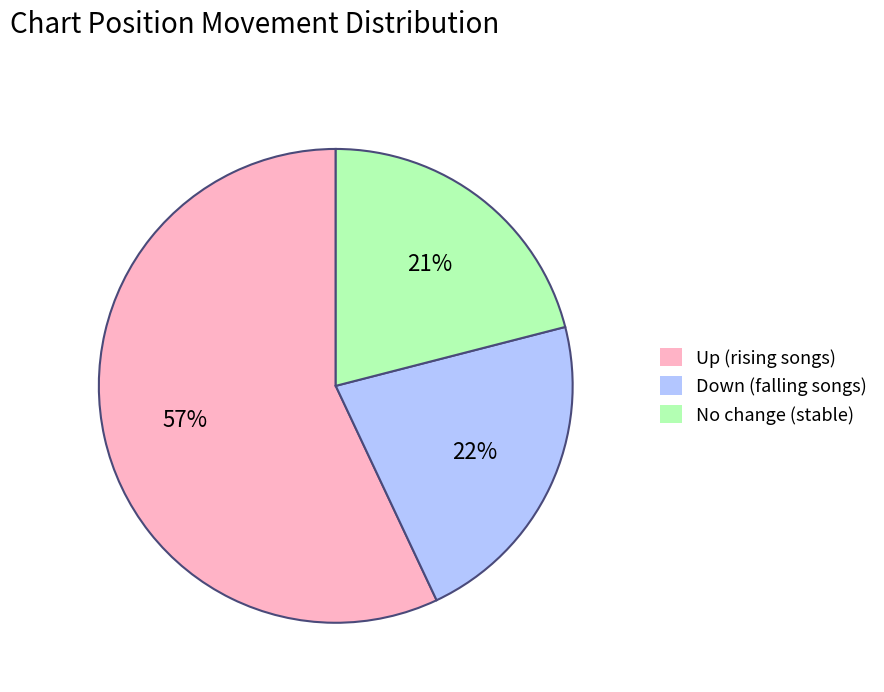

What is the smallest slice in the pie chart?

No change (stable)